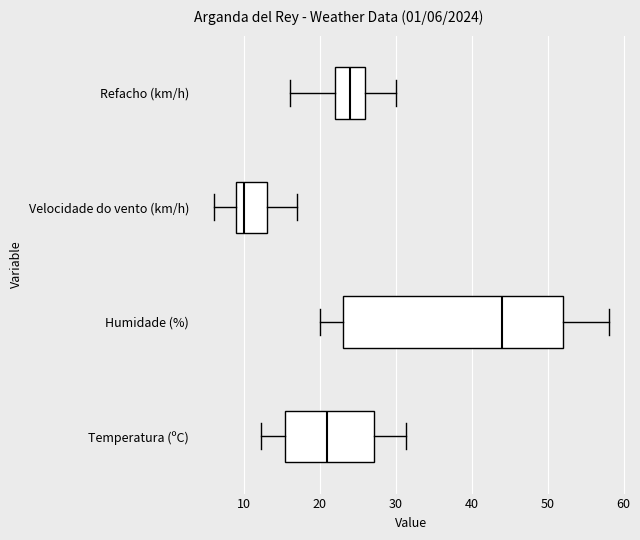

Which box has the furthest to the right median line?

Humidade (%)